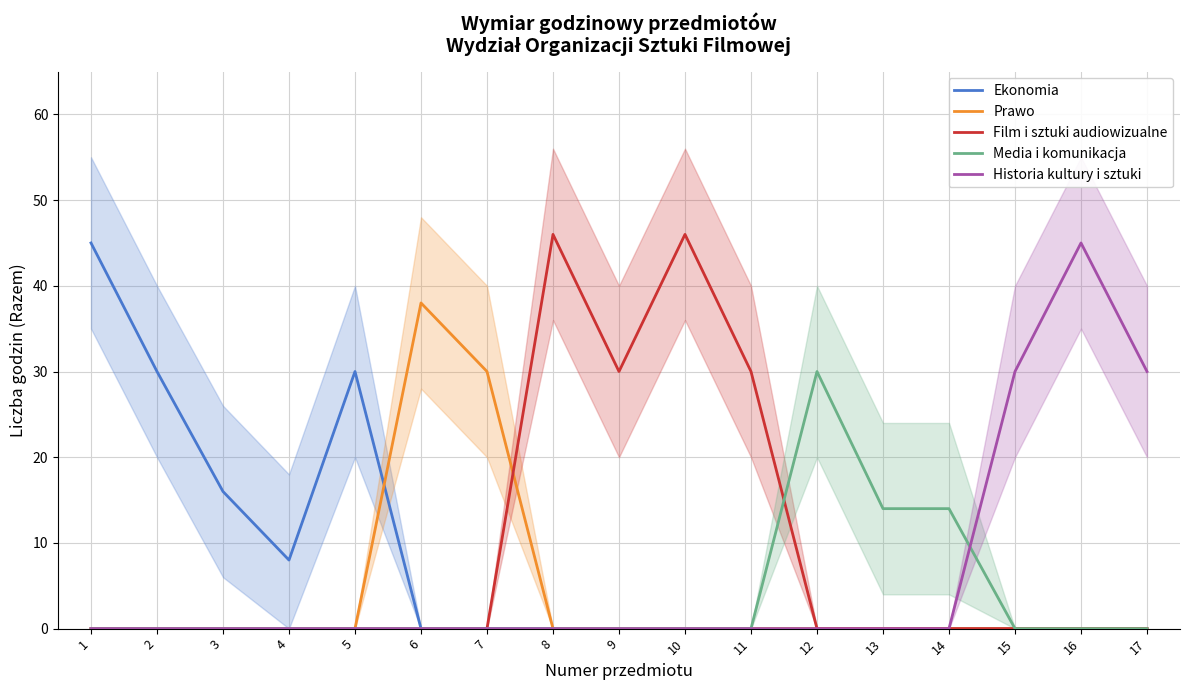

Reading right to left, transcribe all the data shown in this chart.

Ekonomia: 0	0	0	0	0	0	0	0	0	0	0	0	30	8	16	30	45
Prawo: 0	0	0	0	0	0	0	0	0	0	30	38	0	0	0	0	0
Film i sztuki audiowizualne: 0	0	0	0	0	0	30	46	30	46	0	0	0	0	0	0	0
Media i komunikacja: 0	0	0	14	14	30	0	0	0	0	0	0	0	0	0	0	0
Historia kultury i sztuki: 30	45	30	0	0	0	0	0	0	0	0	0	0	0	0	0	0